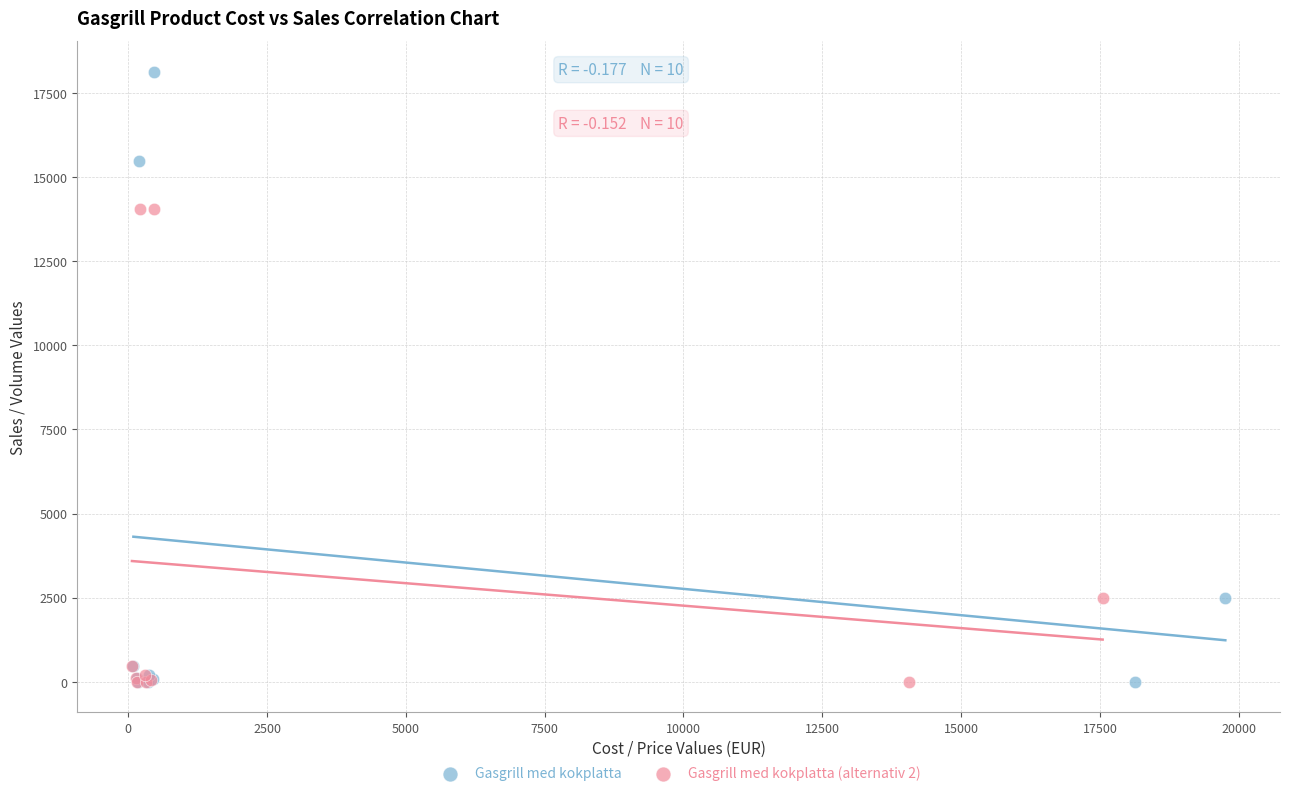

Which series contains the highest Y value?

Gasgrill med kokplatta